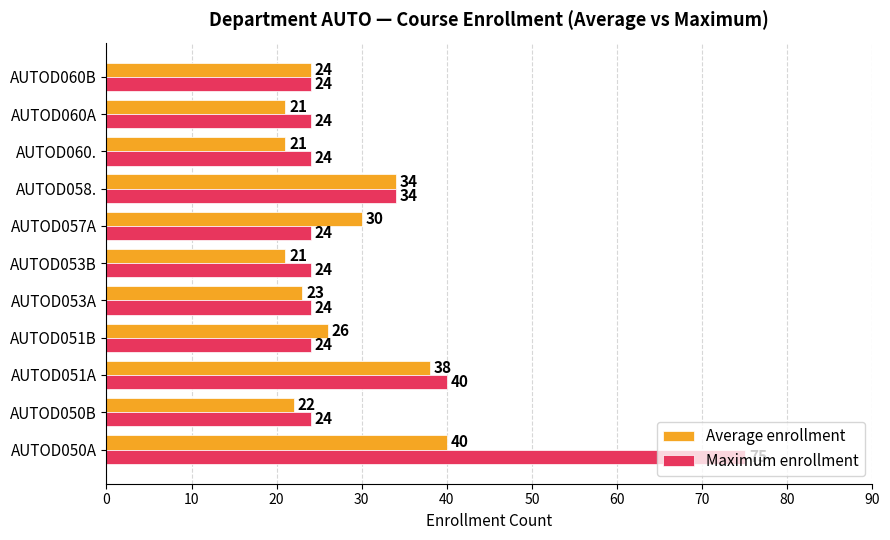

What is the total value across all series at AUTOD050B?

46